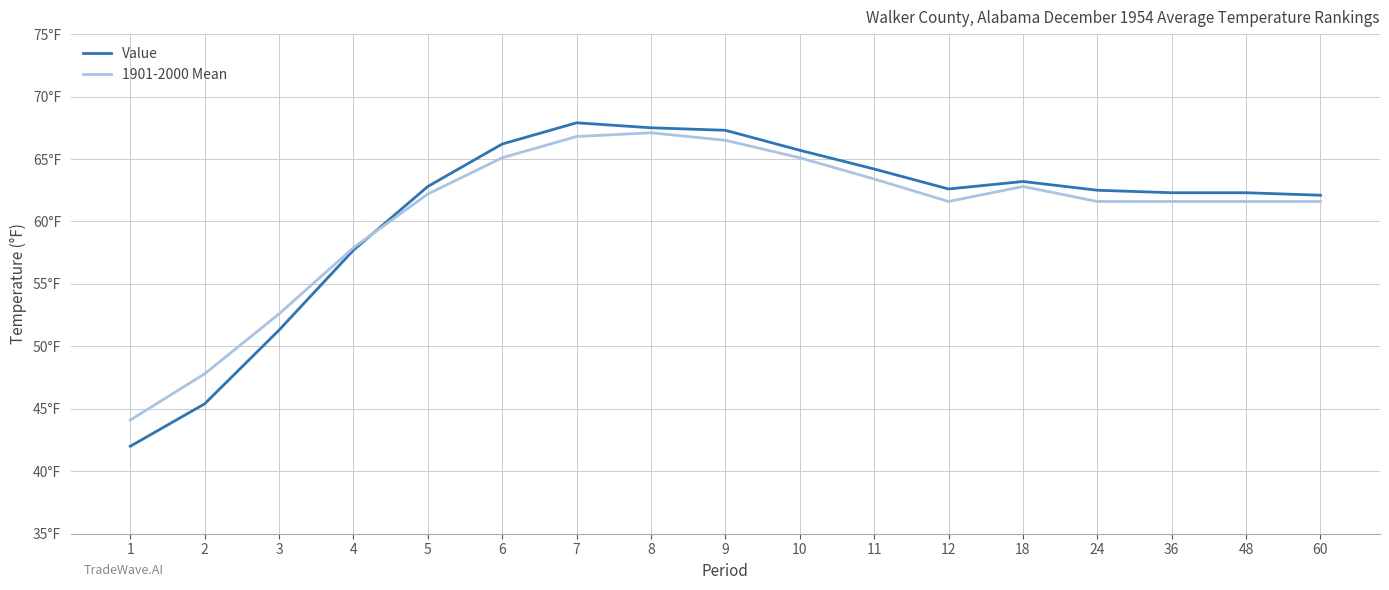

The 1901-2000 Mean series shows 62.8 at 18. True or false?

True